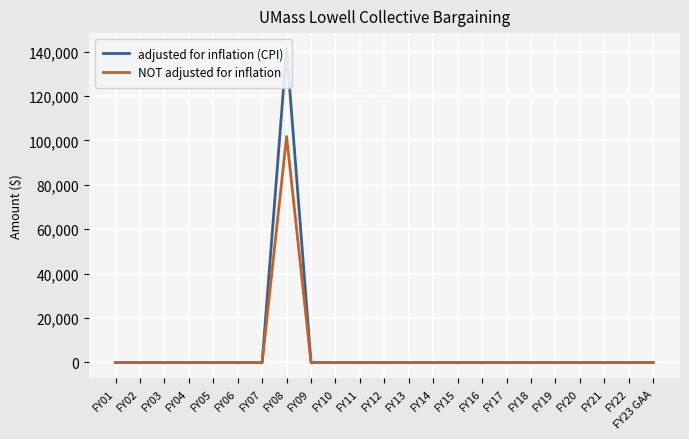

Rank the categories by NOT adjusted for inflation value from lowest to highest.

FY01, FY02, FY03, FY04, FY05, FY06, FY07, FY09, FY10, FY11, FY12, FY13, FY14, FY15, FY16, FY17, FY18, FY19, FY20, FY21, FY22, FY23 GAA, FY08